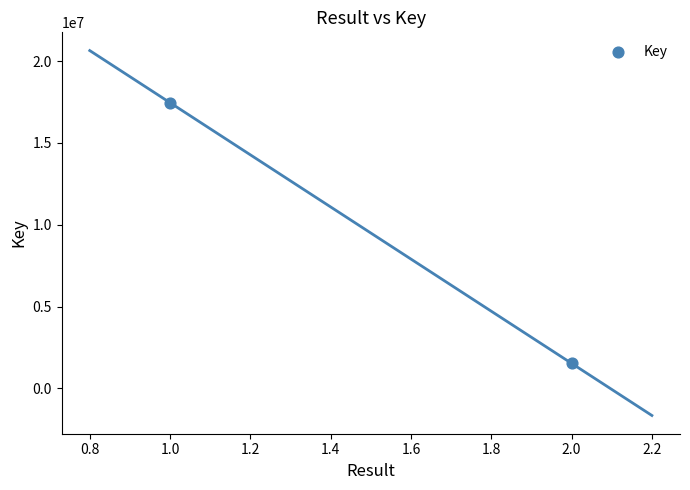

What is the average Y value?

9493296